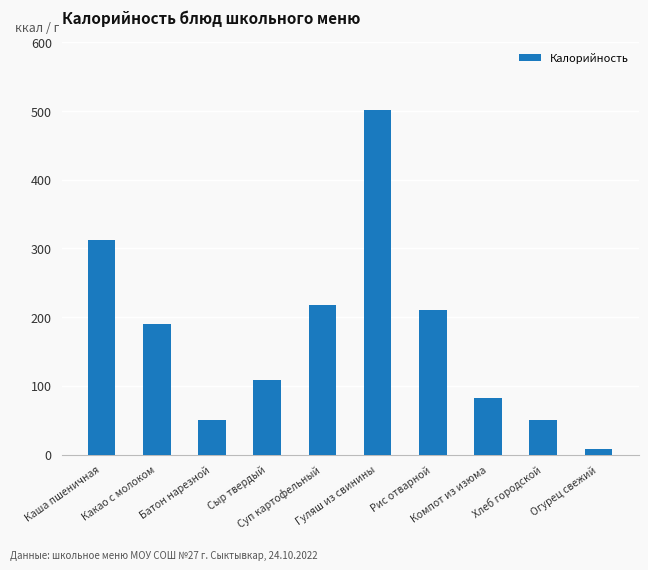

What is the sum of all values?

1730.0